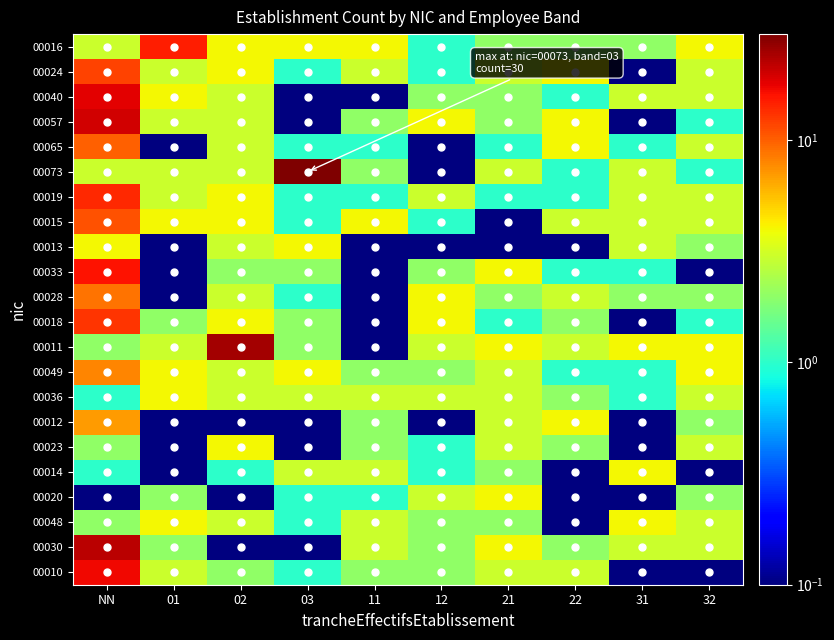

Count the number of data series in this chart.

22